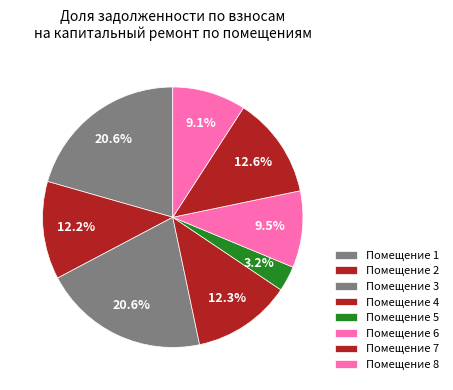

How many segments does this pie chart have?

8